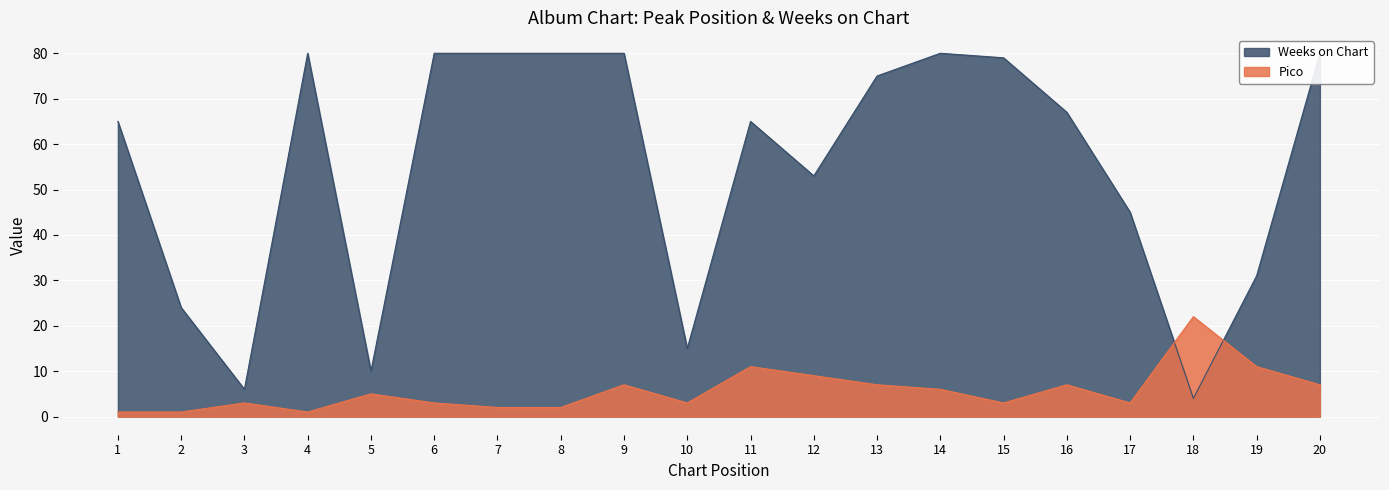

Which series has the largest total across all categories?

Weeks on Chart